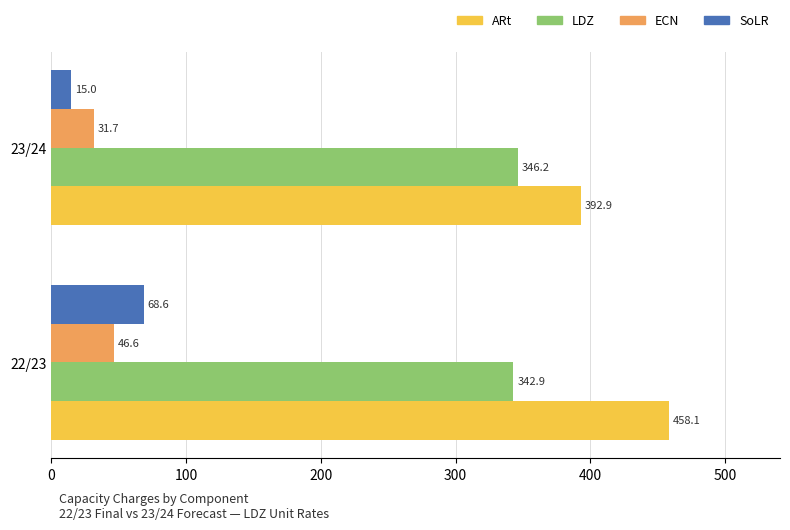

Rank the series by their maximum value, from lowest to highest.

ECN, SoLR, LDZ, ARt